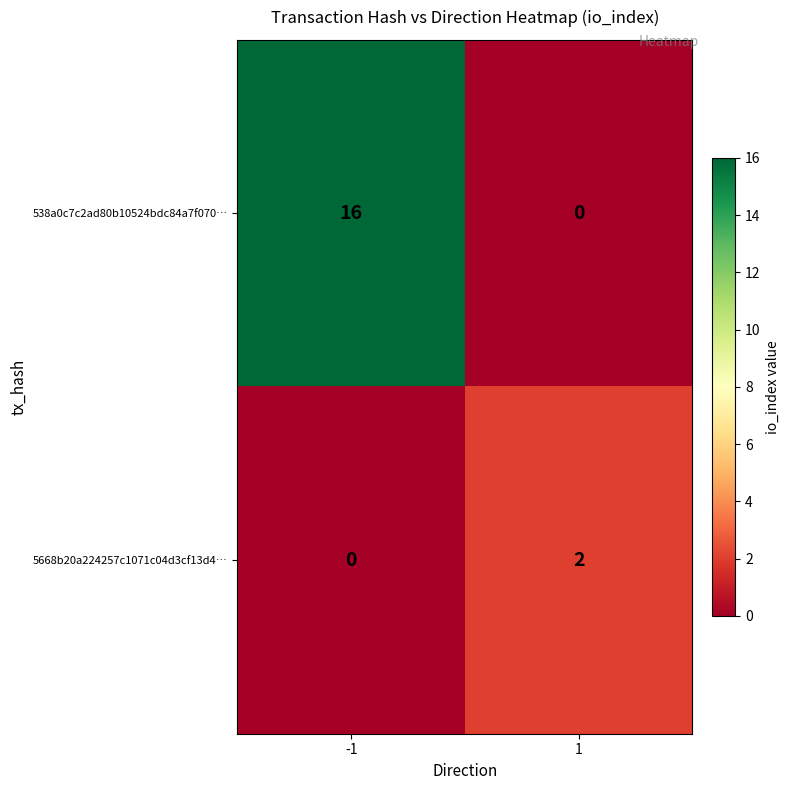

Rank the series by their average value, from highest to lowest.

538a0c7c2ad80b10524bdc84a7f070…, 5668b20a224257c1071c04d3cf13d4…